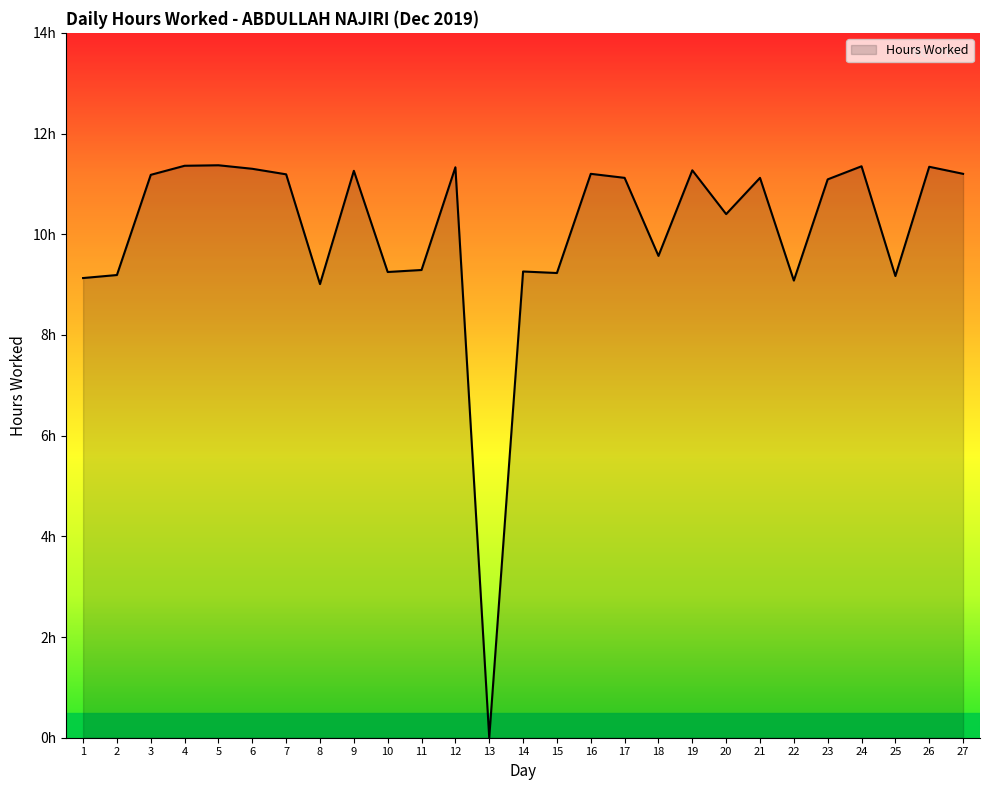

The value at 18 is 6.1. True or false?

False